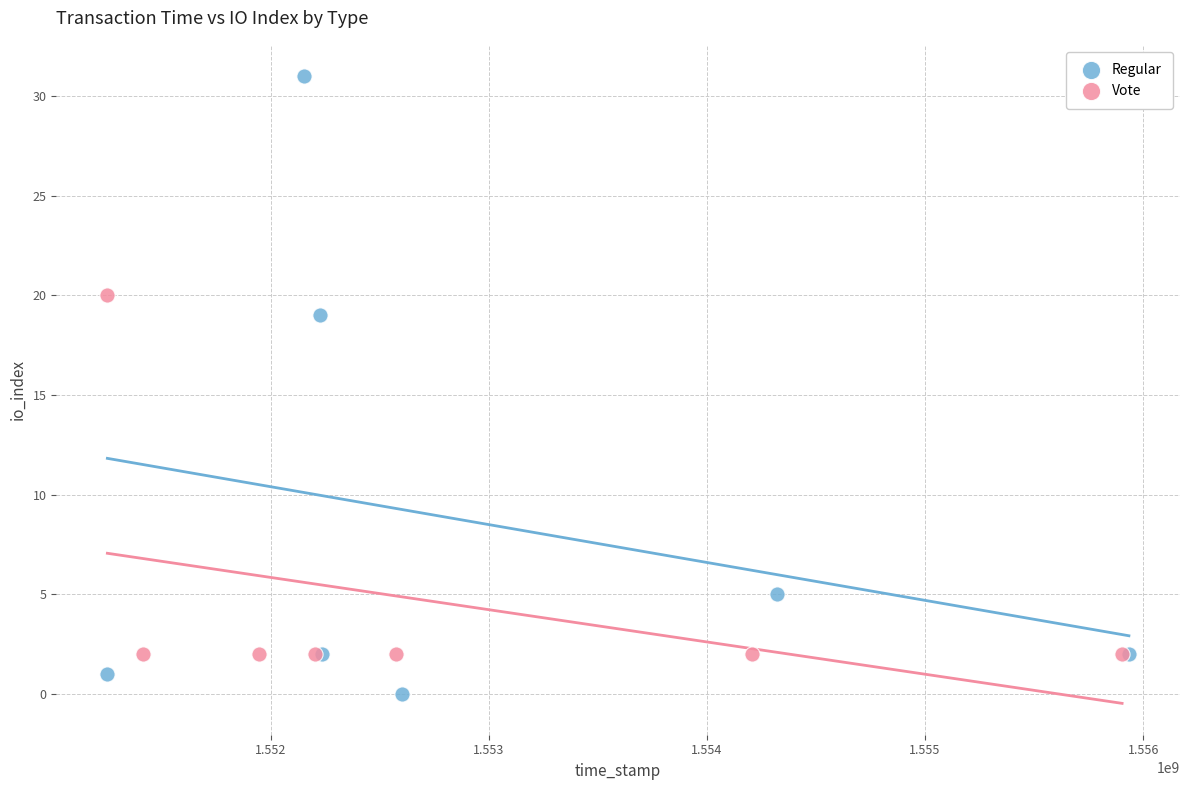

Which series reaches the maximum Y coordinate?

Regular